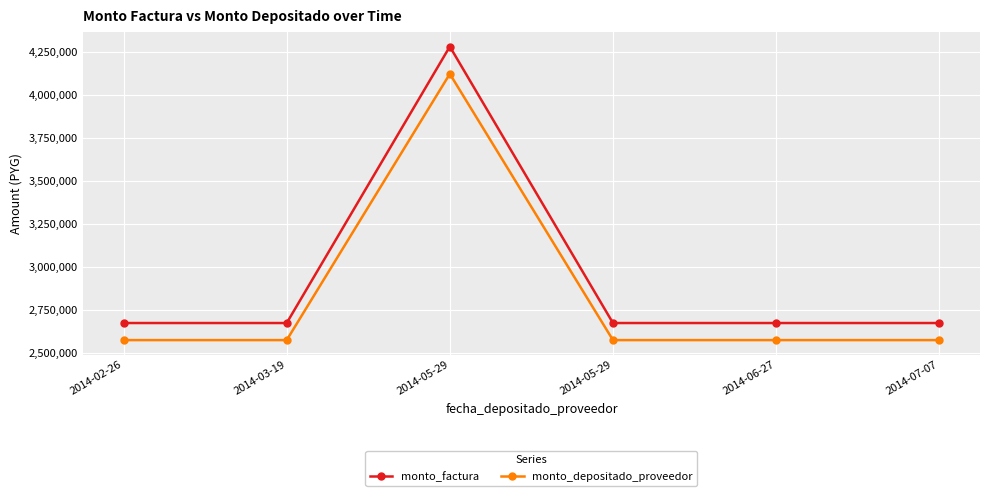

The value of monto_depositado_proveedor at 2014-05-29 is 1467656. True or false?

False